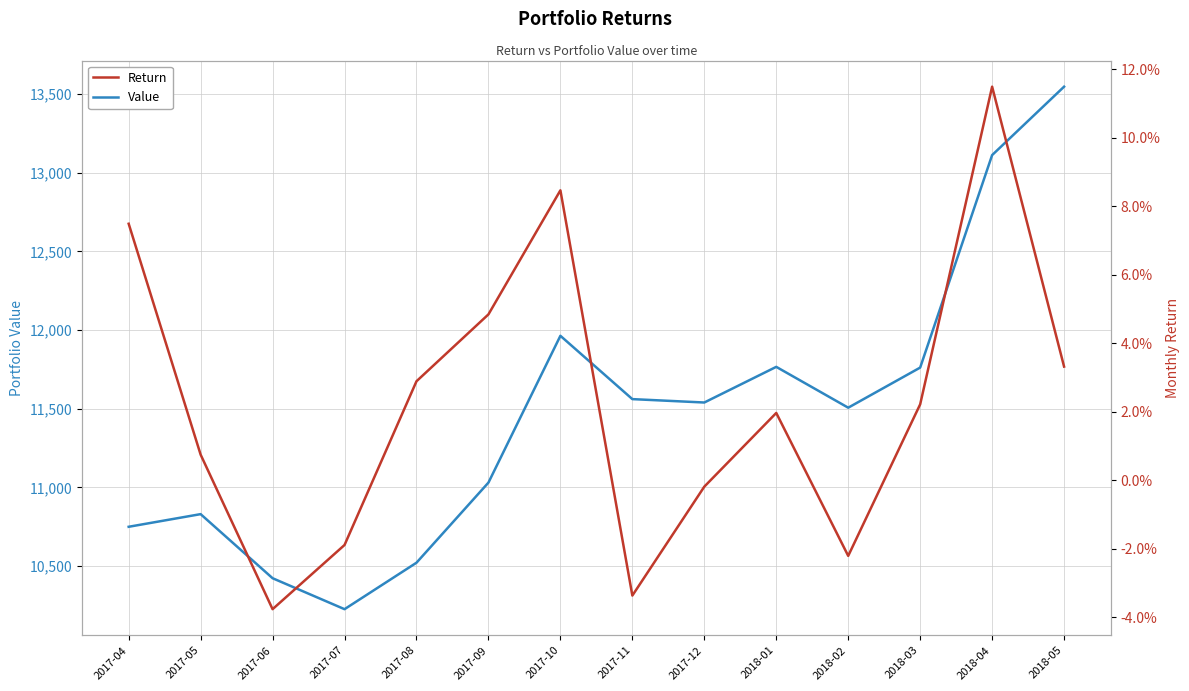

Rank the series at 2017-12 from lowest to highest value.

Return, Value